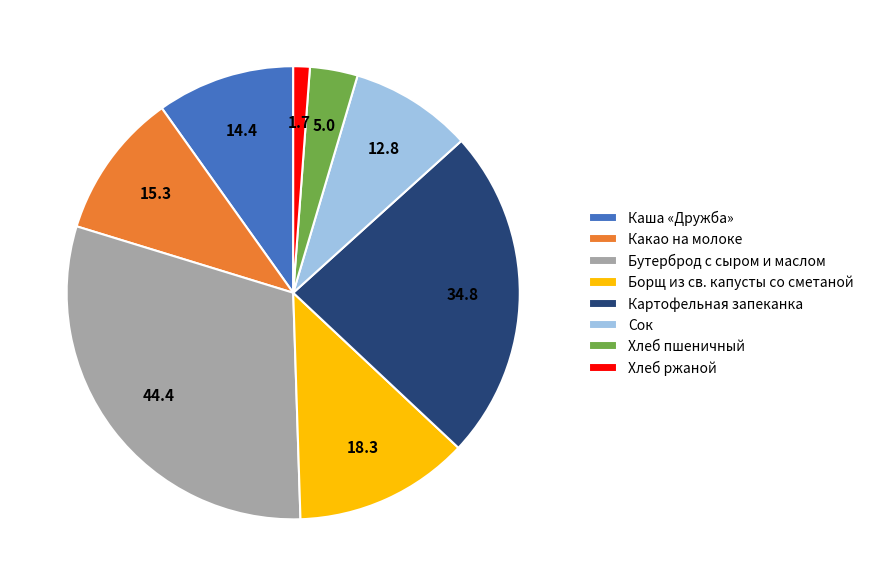

Is Борщ из св. капусты со сметаной the majority of the pie?

No